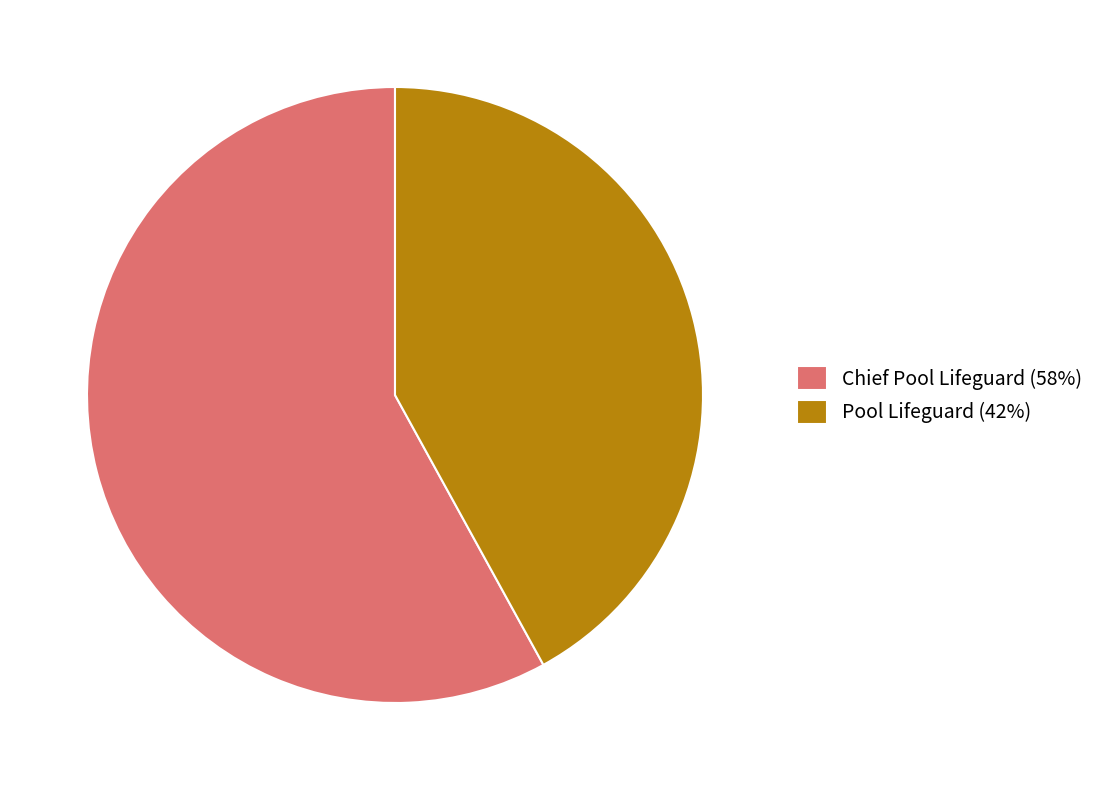

How many segments does this pie chart have?

2